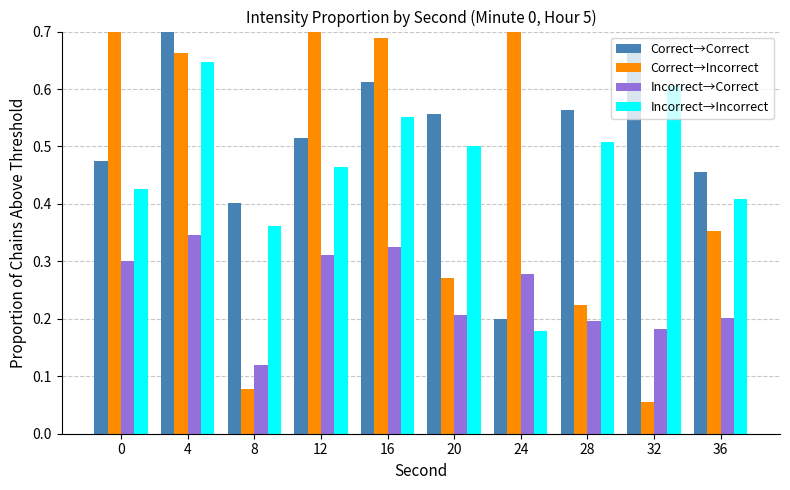

Does the chart contain stacked bars?

No